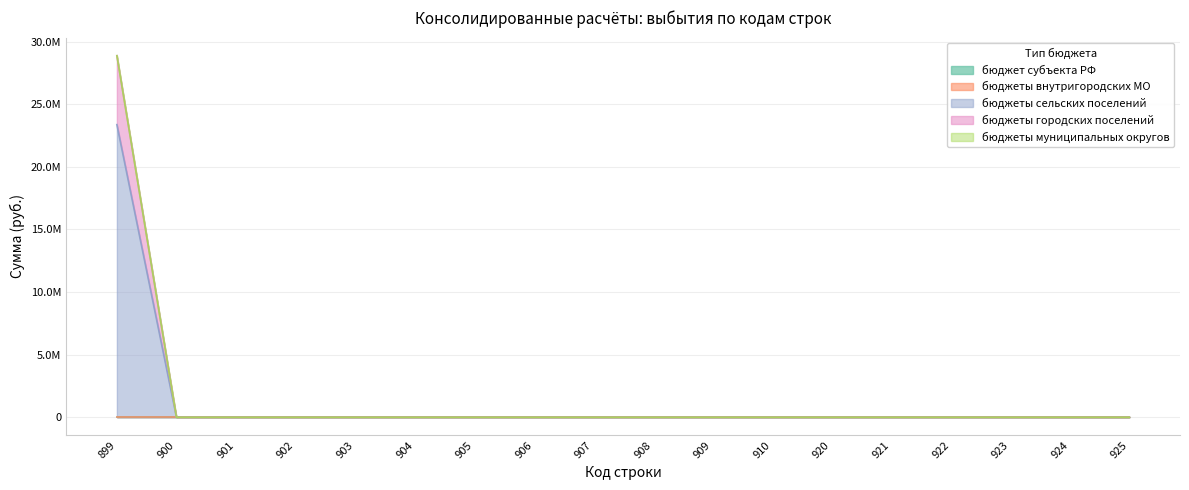

What are all the series names shown in the legend?

бюджет субъекта РФ, бюджеты внутригородских МО, бюджеты сельских поселений, бюджеты городских поселений, бюджеты муниципальных округов